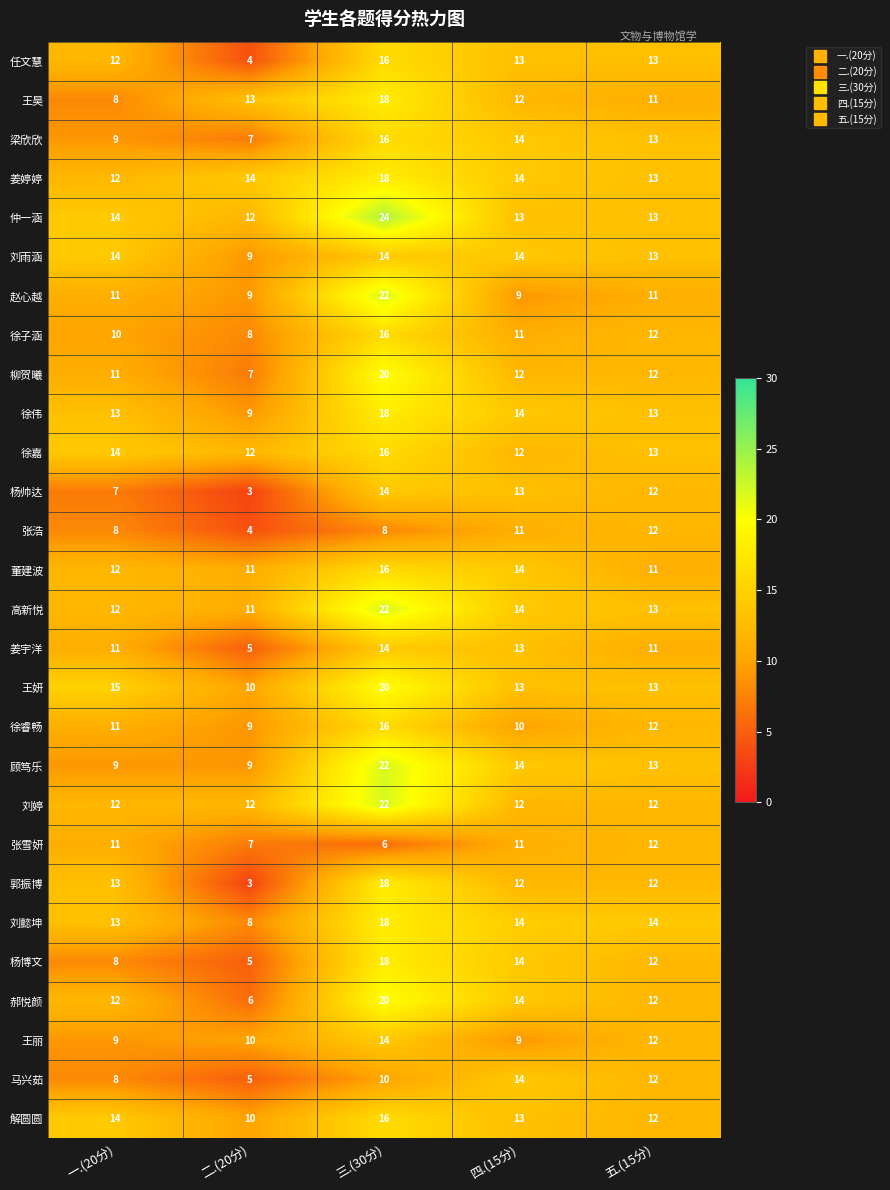

What is the minimum value shown in the chart?

3